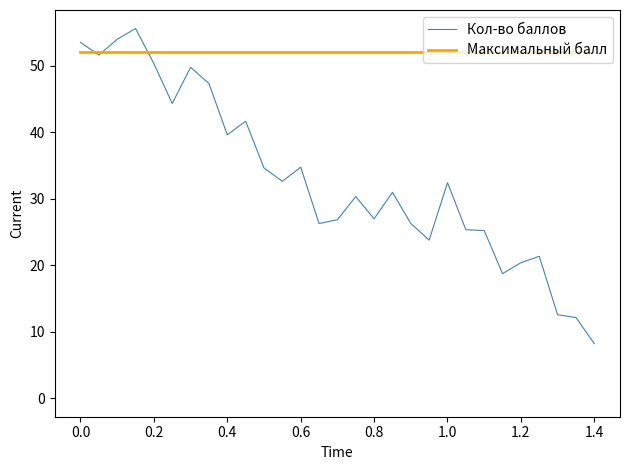

Which series has the widest spread of values?

Кол-во баллов